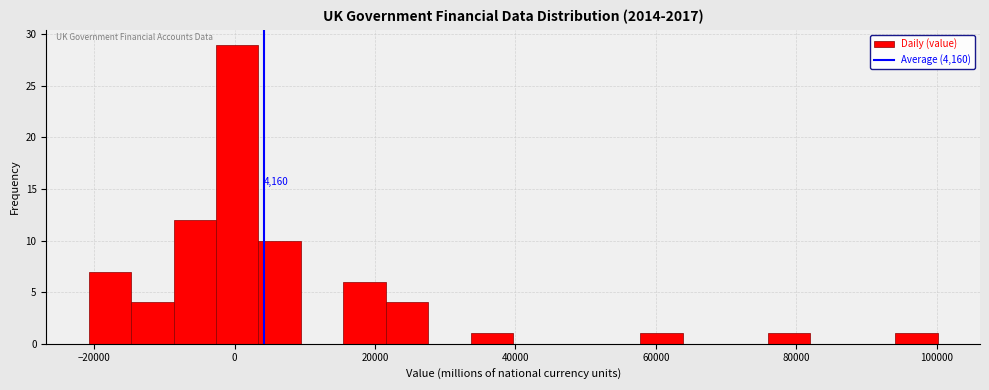

Read against the x-axis, roughly where is the centre of the tallest bar?

0